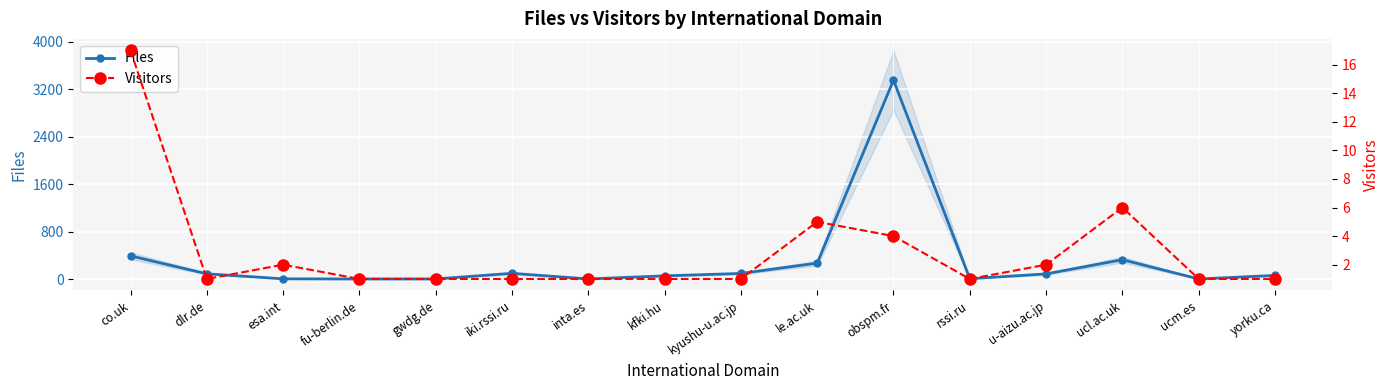

At which category does Files reach its first local peak?

iki.rssi.ru